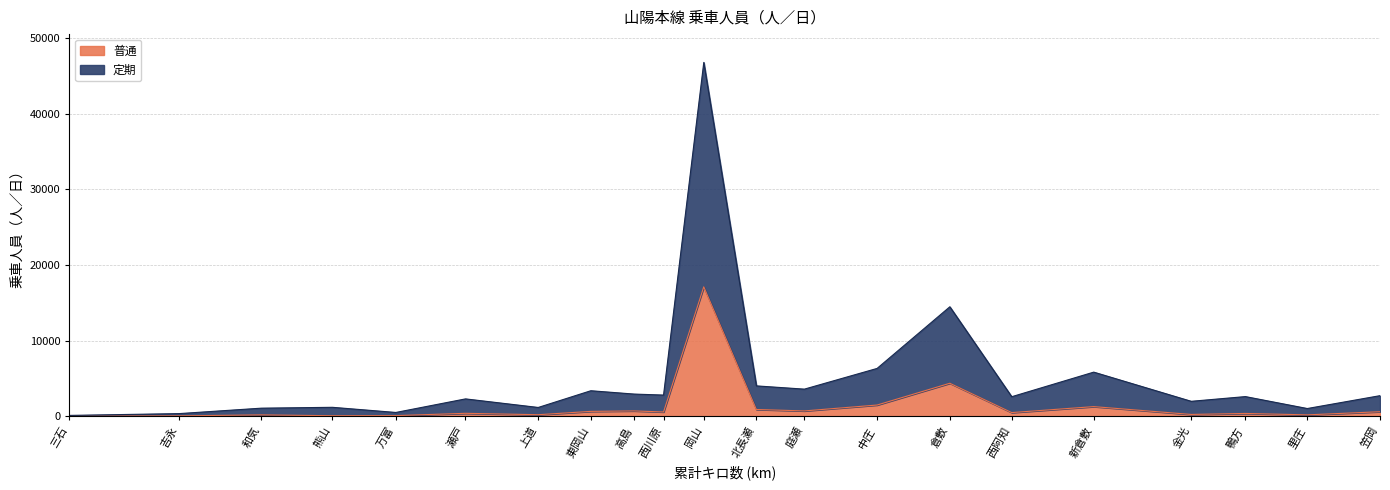

Reading right to left, extract all data points from this chart.

普通: 笠岡=615	里庄=199	鴨方=387	金光=255	新倉敷=1289	西阿知=501	倉敷=4375	中庄=1499	庭瀬=720	北長瀬=909	岡山=17119	西川原=580	高島=721	東岡山=660	上道=219	瀬戸=404	万富=99	熊山=86	和気=198	吉永=67	三石=29
定期: 笠岡=2735	里庄=1036	鴨方=2613	金光=1990	新倉敷=5845	西阿知=2597	倉敷=14479	中庄=6335	庭瀬=3598	北長瀬=4027	岡山=46764	西川原=2813	高島=2946	東岡山=3386	上道=1177	瀬戸=2309	万富=517	熊山=1197	和気=1083	吉永=366	三石=127